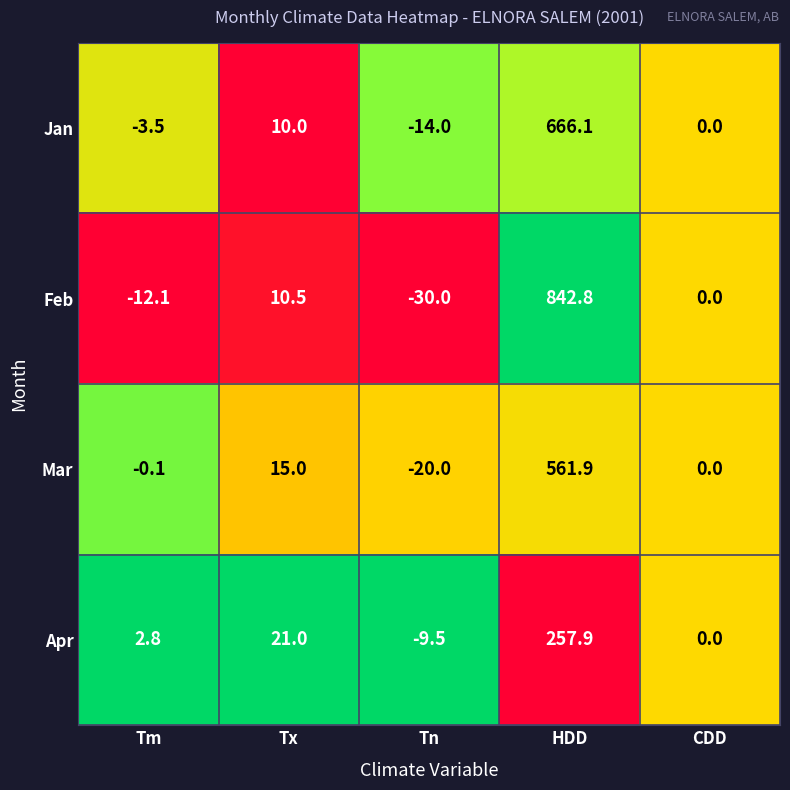

What is the difference between the Jan values at Tm and HDD?

669.6